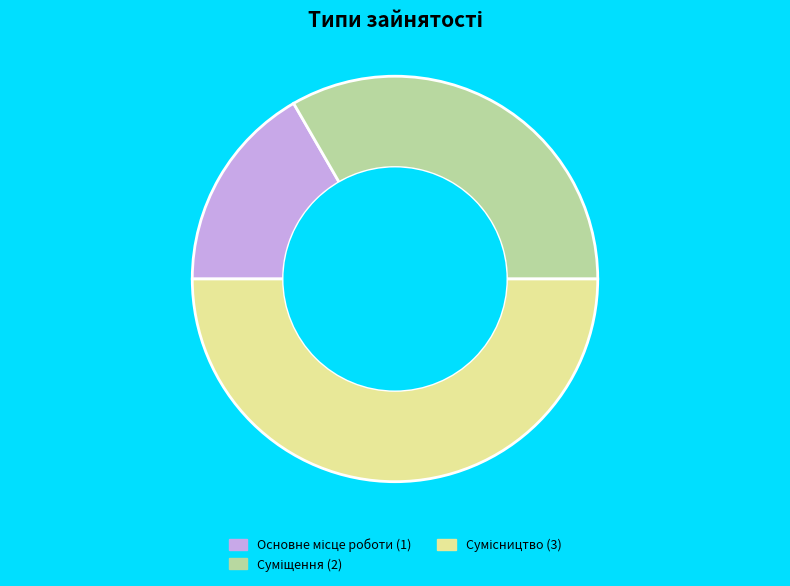

How many slices are in this pie chart?

3